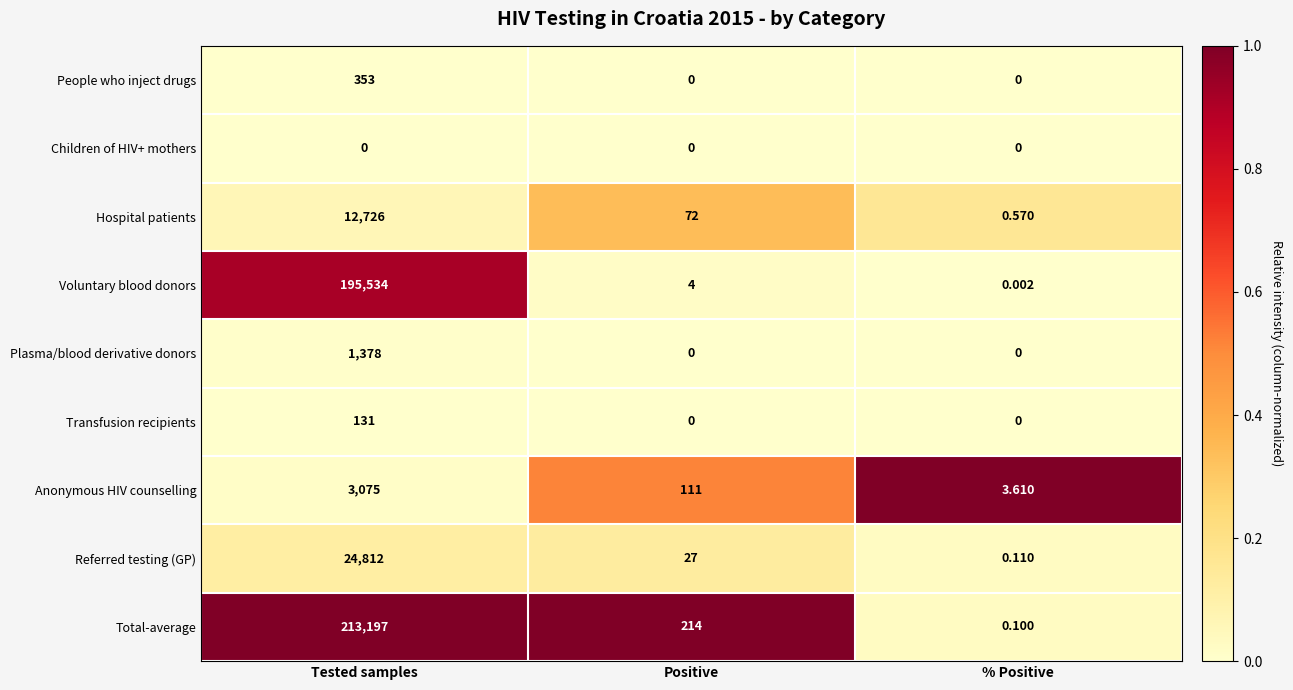

Which series has the widest spread of values?

Total-average